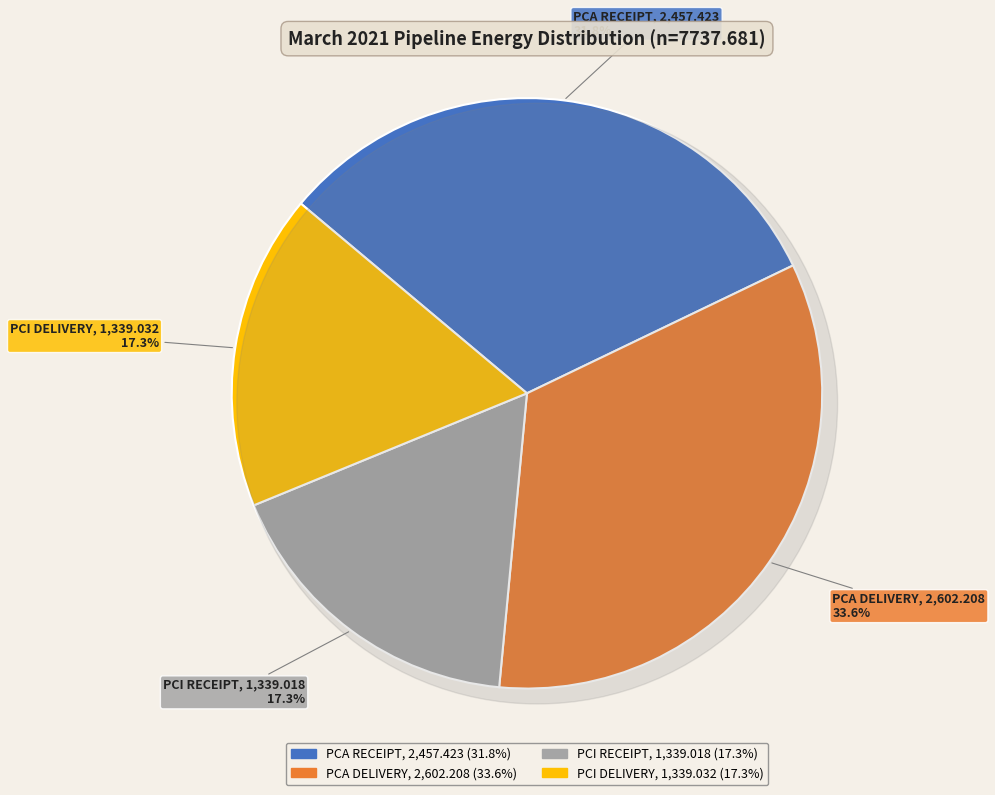

Count the number of slices in the pie.

4